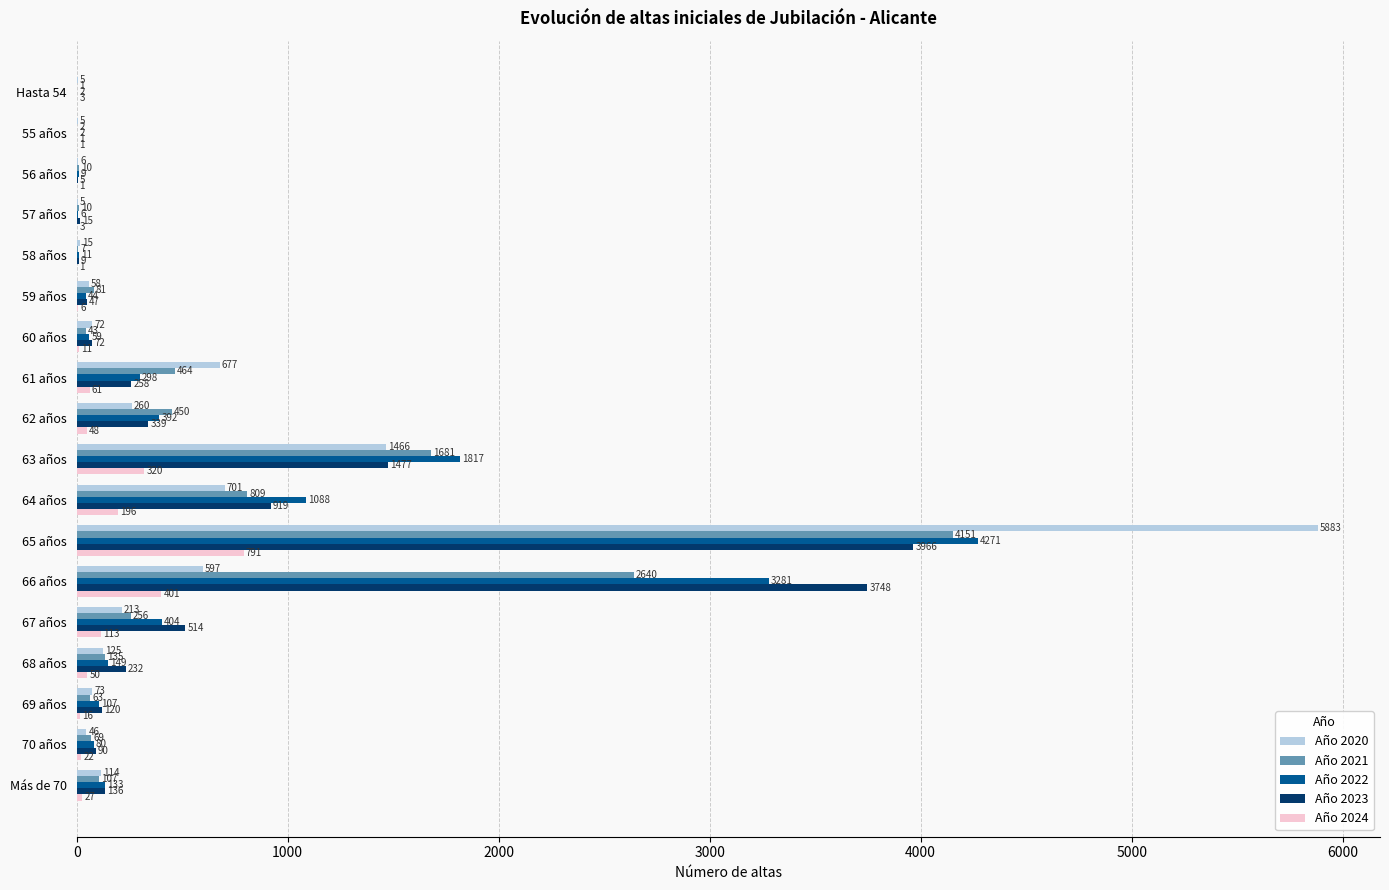

Which category has the highest value in the Año 2024 series?

65 años